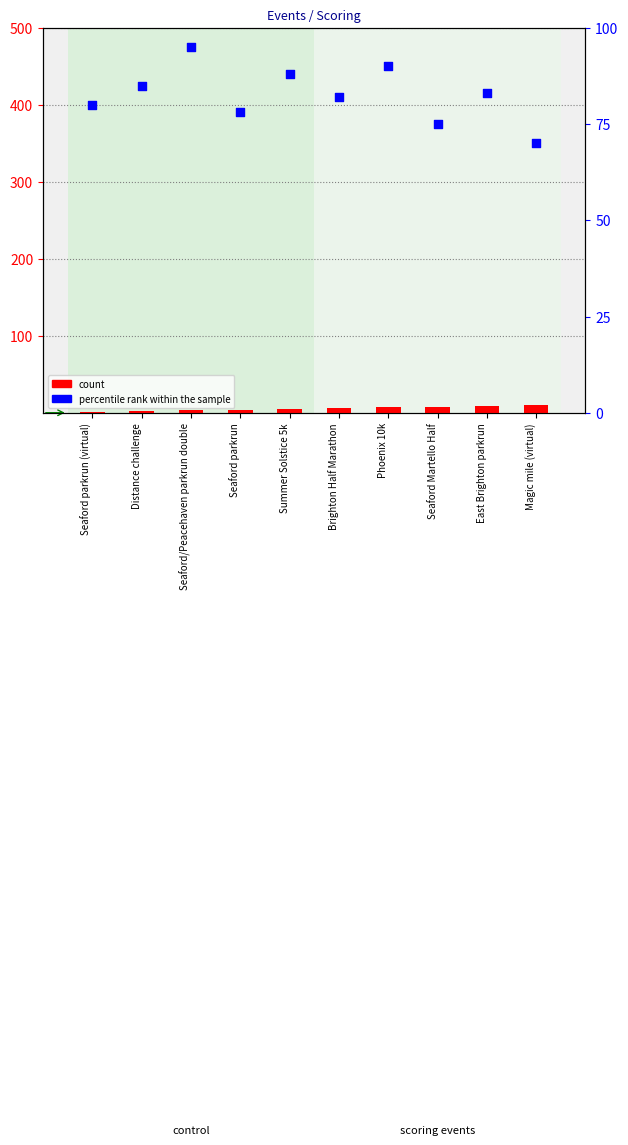

Which series has the largest total across all categories?

percentile rank within the sample